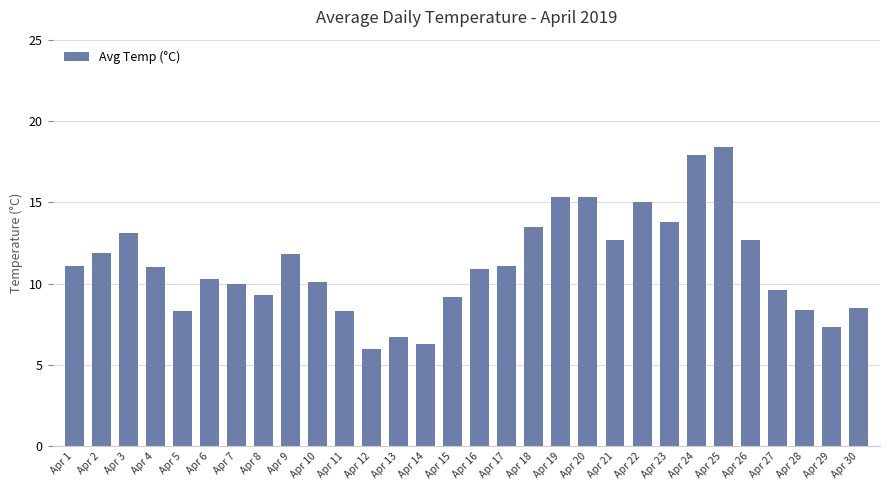

What is the value of the 26th bar from the left?

12.7